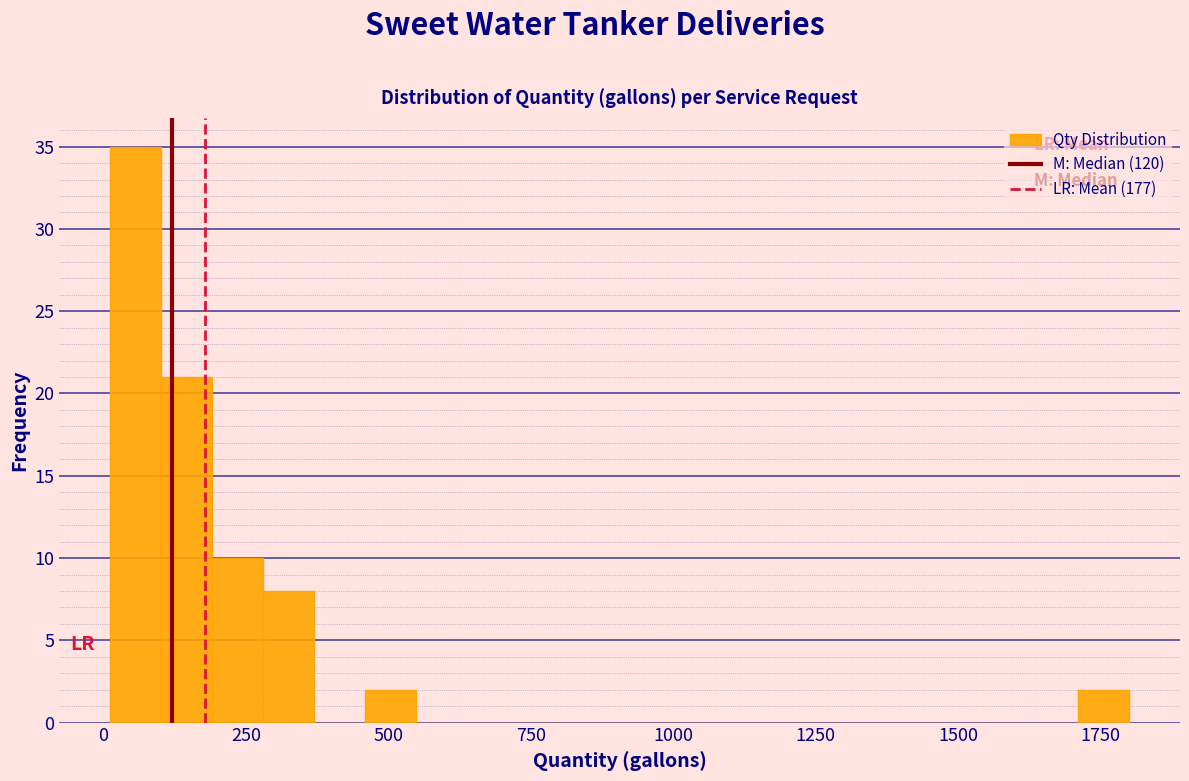

Read against the x-axis, roughly where is the centre of the tallest bar?

50